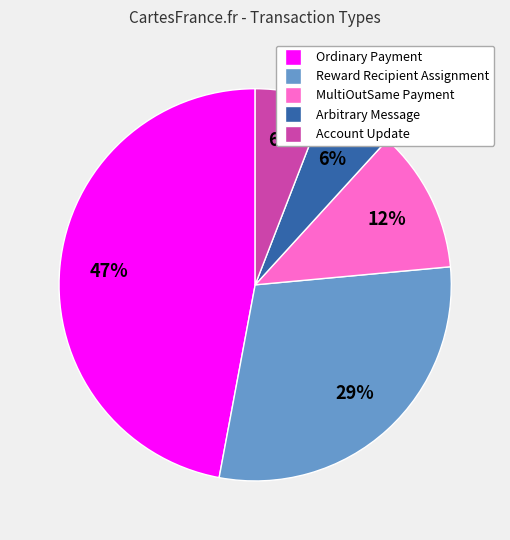

To the nearest percent, what is the average slice percentage?

20%